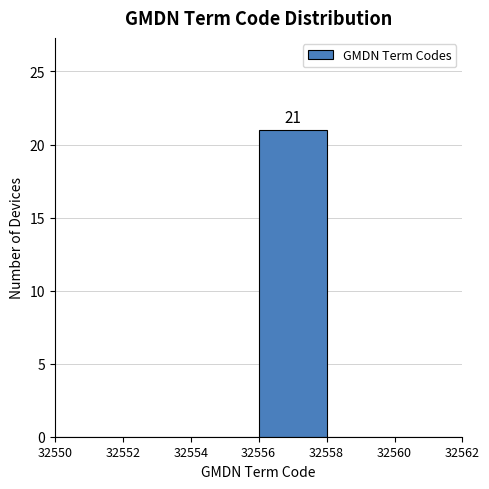

Over which range of the x-axis is the bar tallest?

32556 to 32558